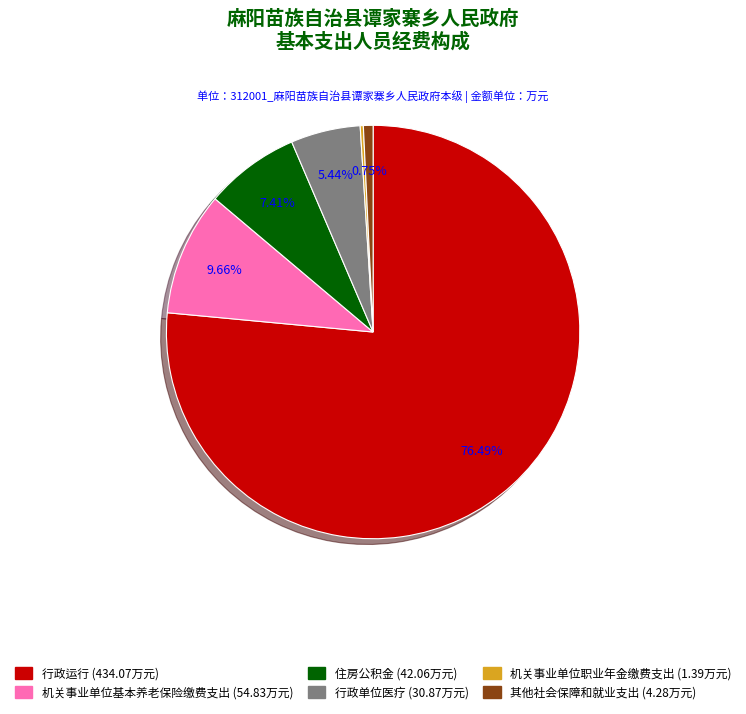

Which category accounts for the majority?

行政运行